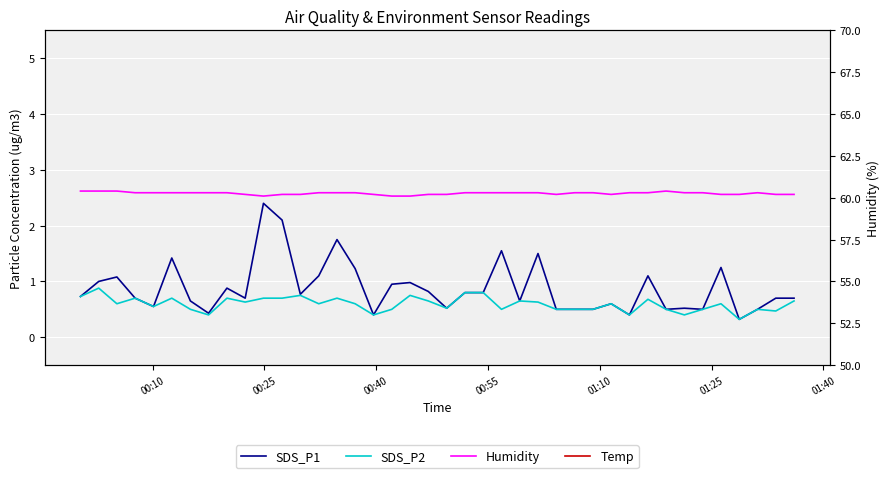

List the series in order of their peak value, highest first.

Humidity, Temp, SDS_P1, SDS_P2